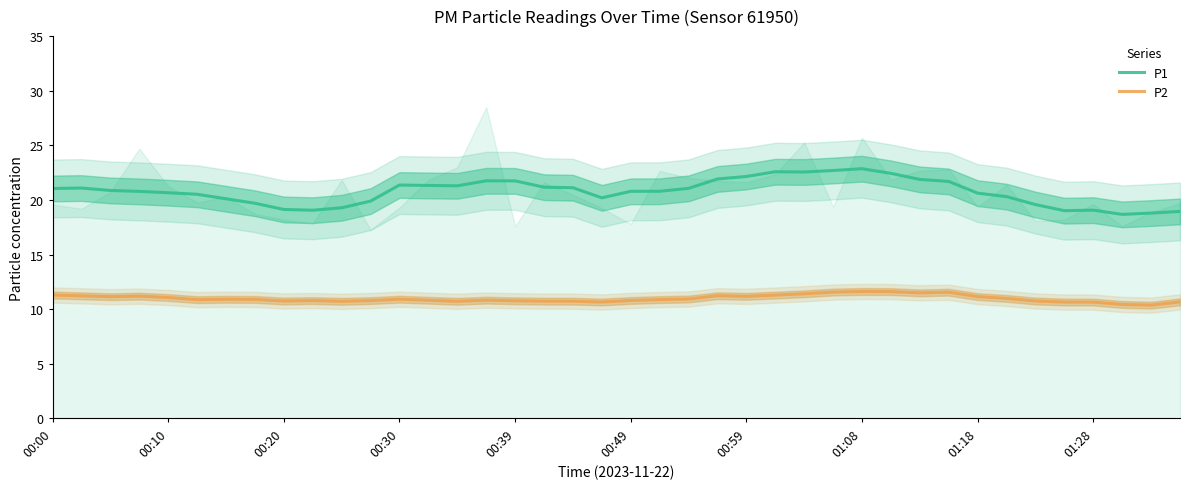

True or false: P1 and P2 intersect in this chart.

False